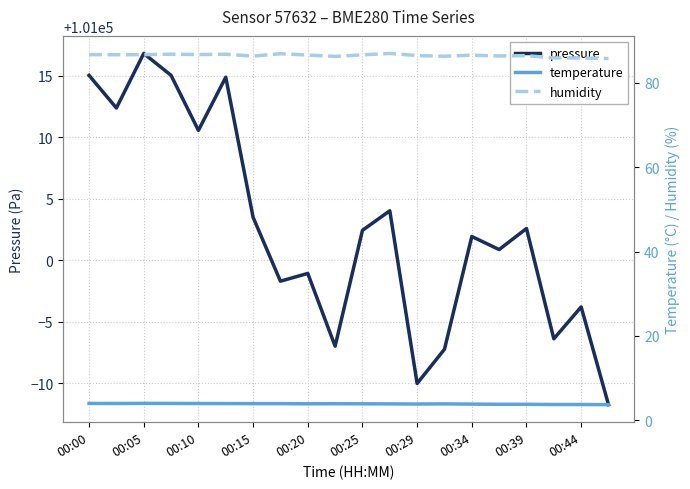

True or false: humidity has a value of 43.6 at 00:00.

False